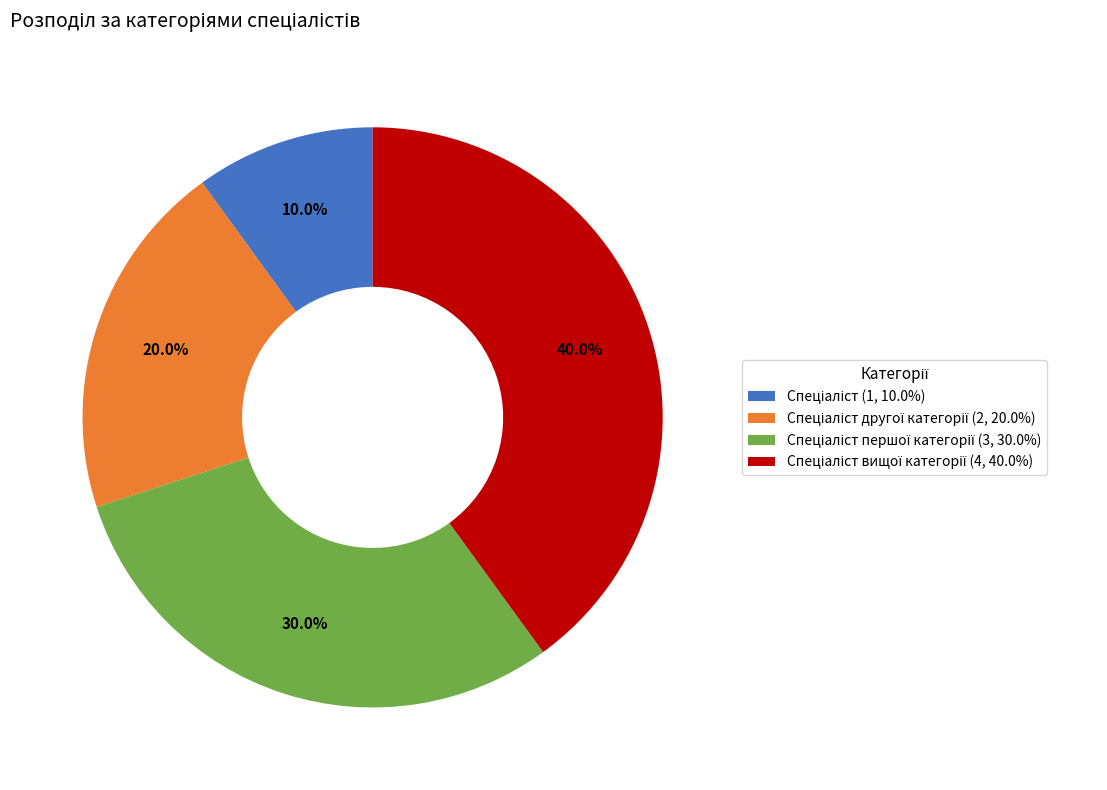

Is there a majority slice in this chart?

No